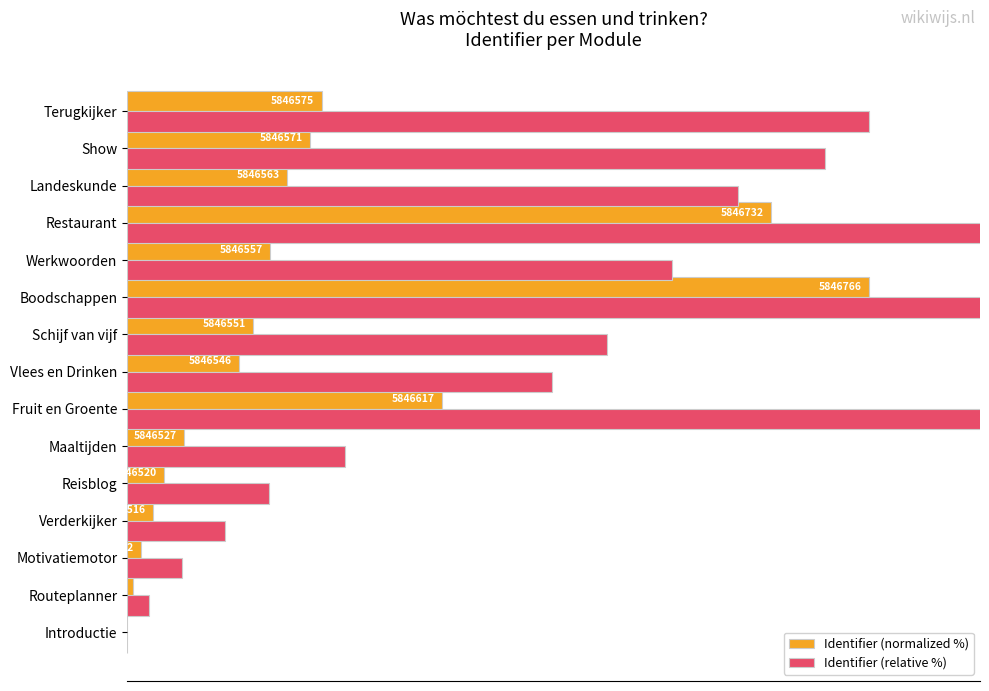

How many bars are there in each group?

2